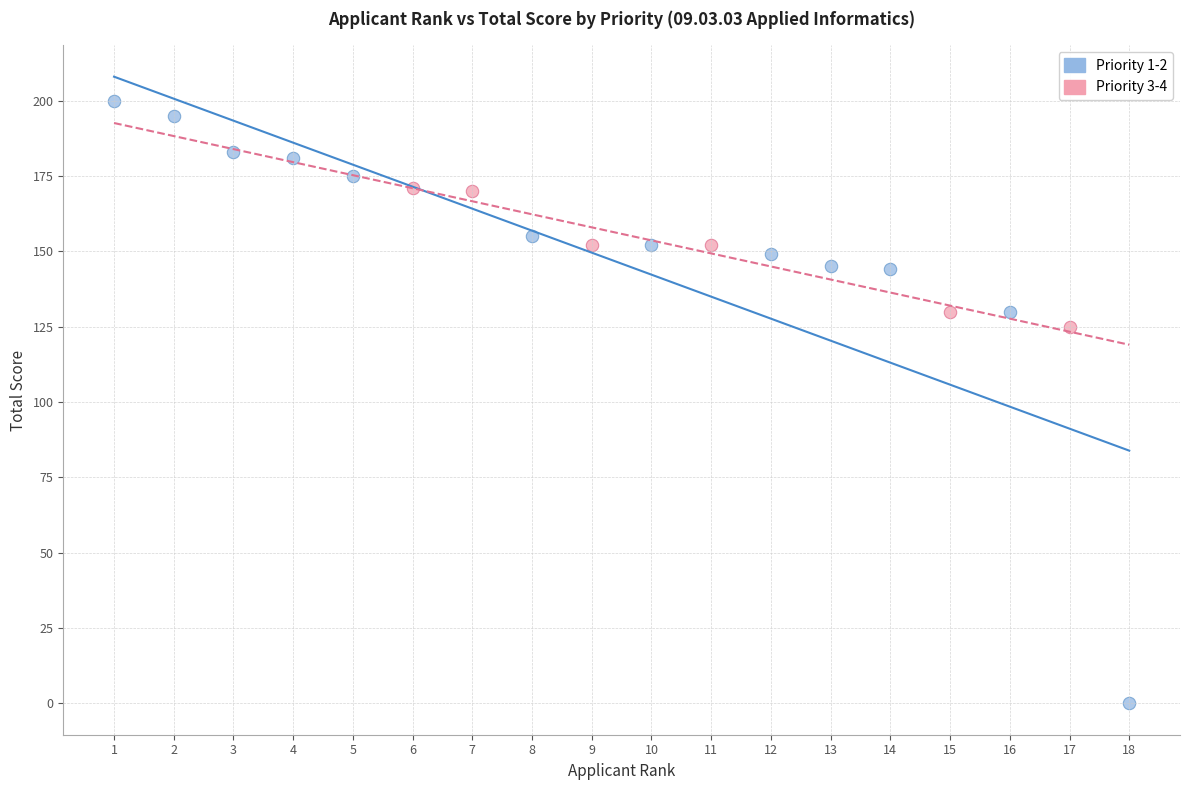

Which series has the widest spread of Y values?

Priority 1-2